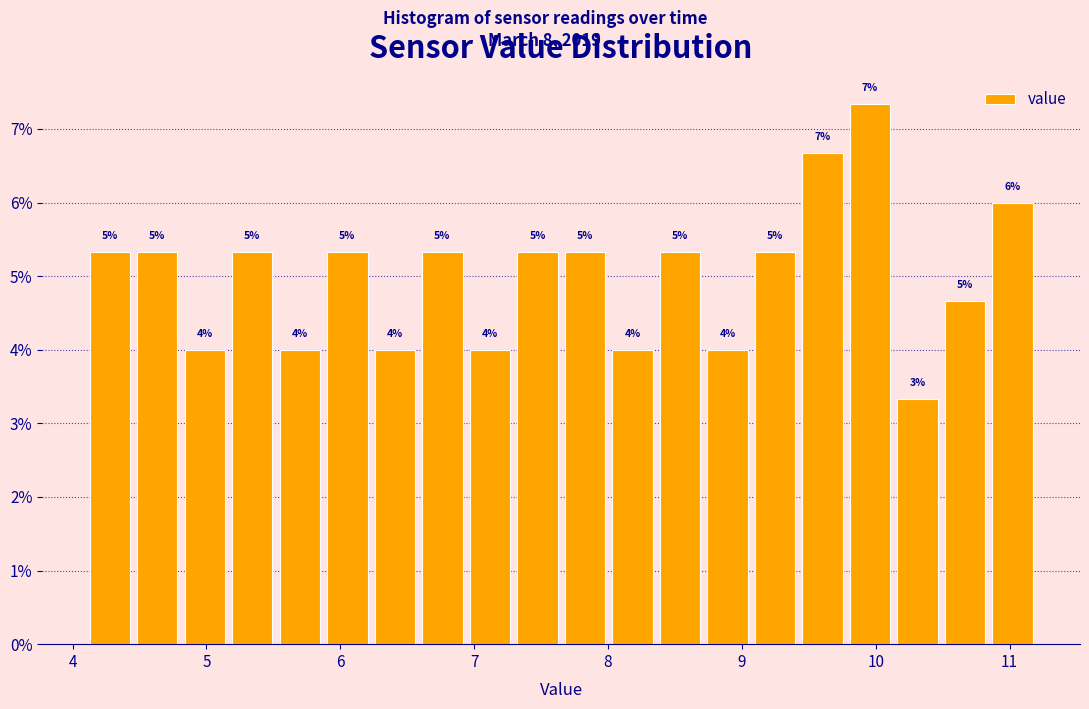

Around what value on the x-axis is the tallest bar? Give the approximate position of its centre, as read against the axis.

10.0